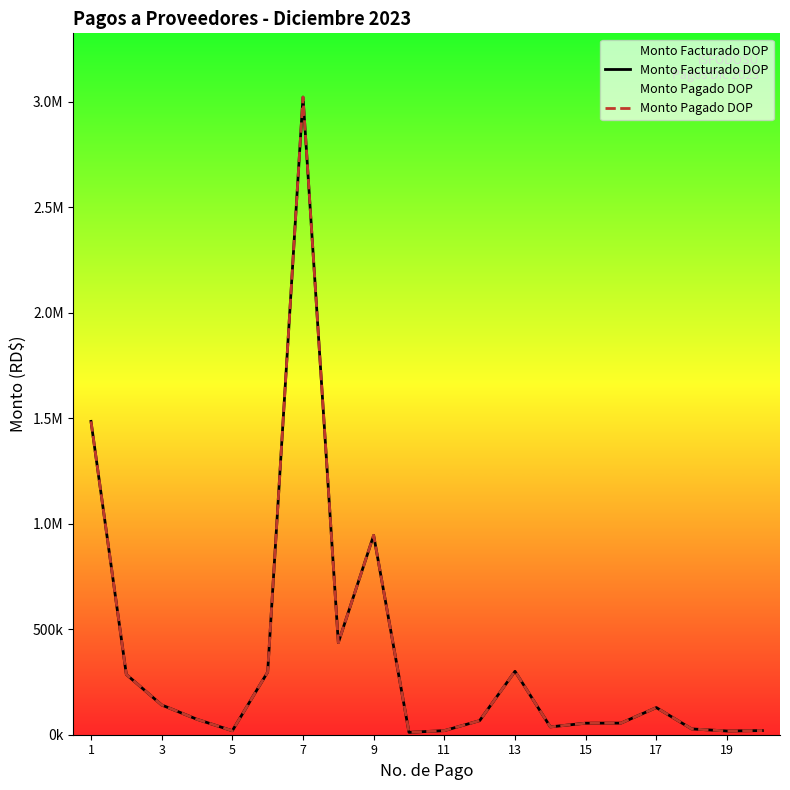

The value of Monto Pagado DOP at 15 is 13000.6. True or false?

False